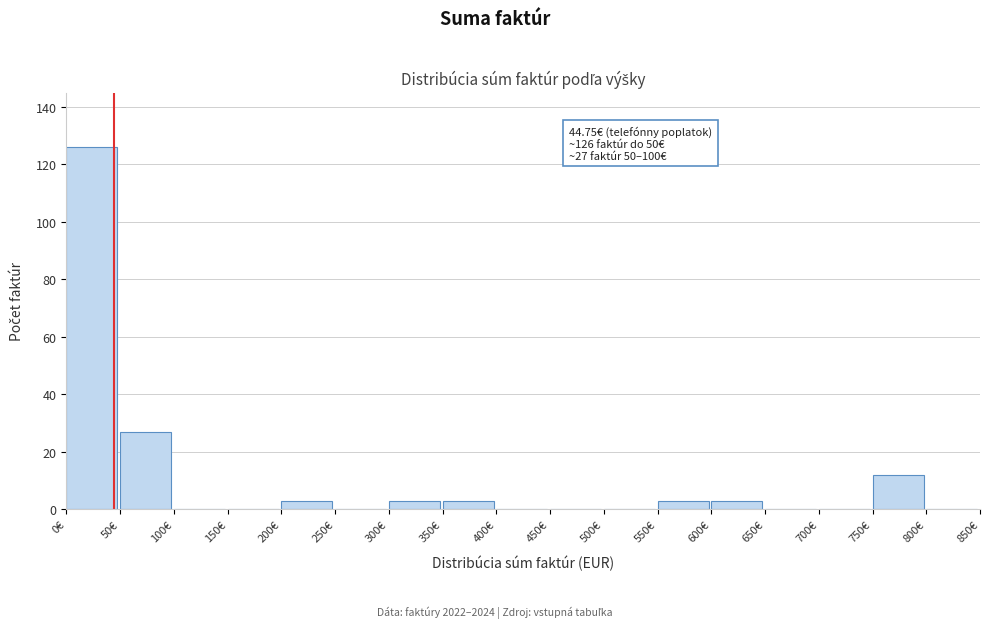

Which range on the x-axis has the tallest bar?

0 to 50